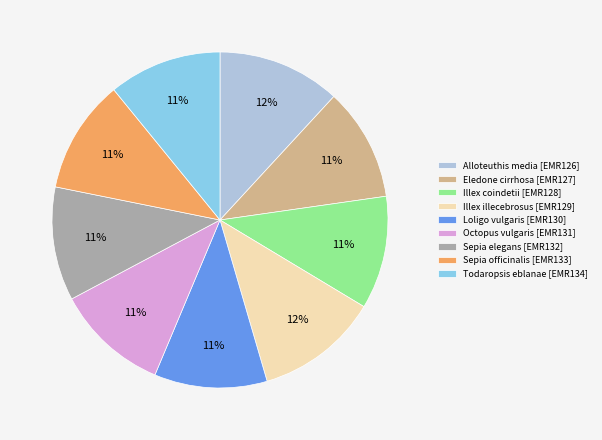

Is there a majority slice in this chart?

No